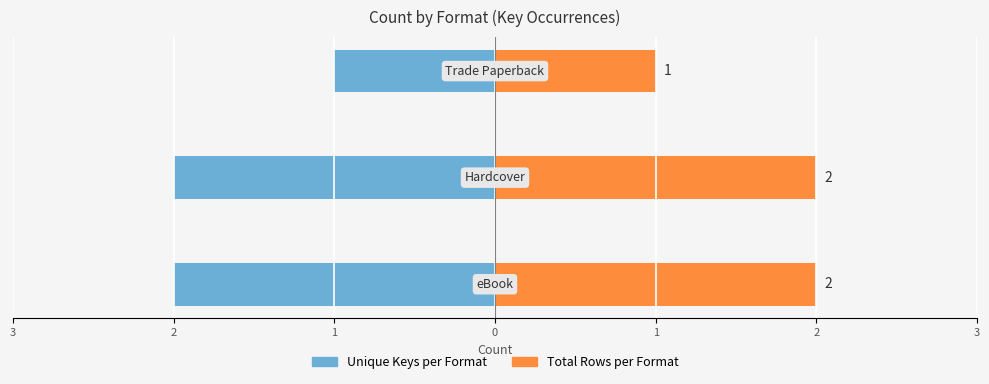

Between 3 and 1, which series saw the biggest shift?

Unique Keys per Format